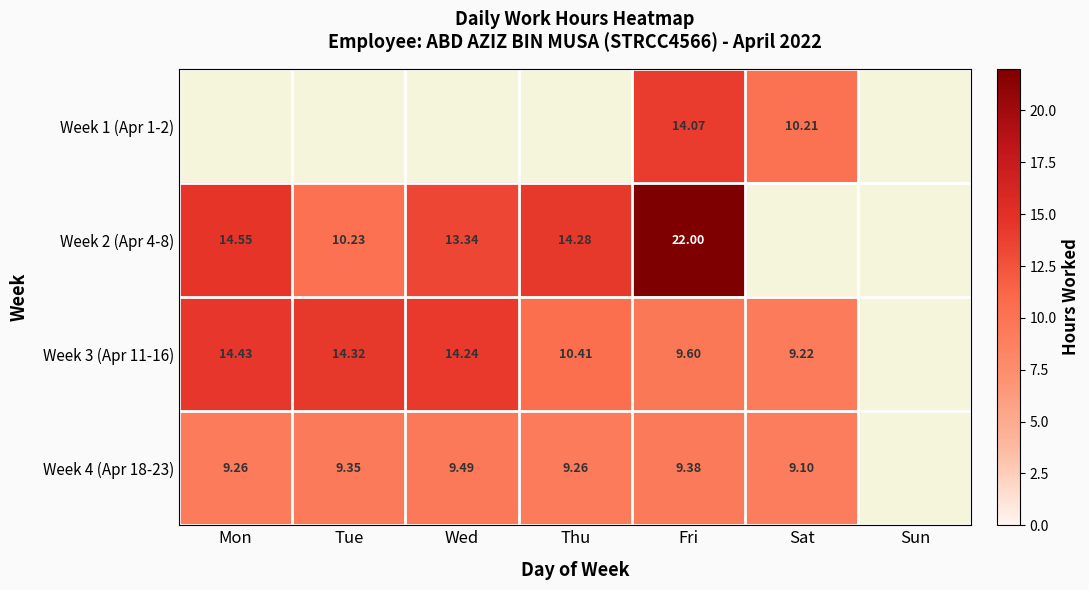

Which category has the lowest value across all series?

Sat